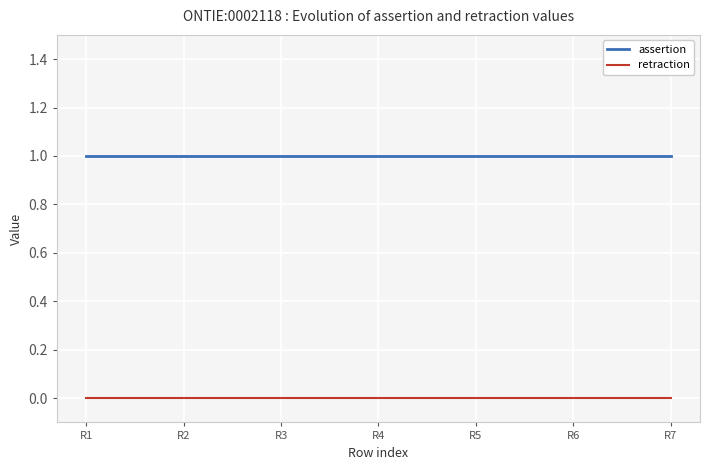

What is the maximum value shown in the chart?

1